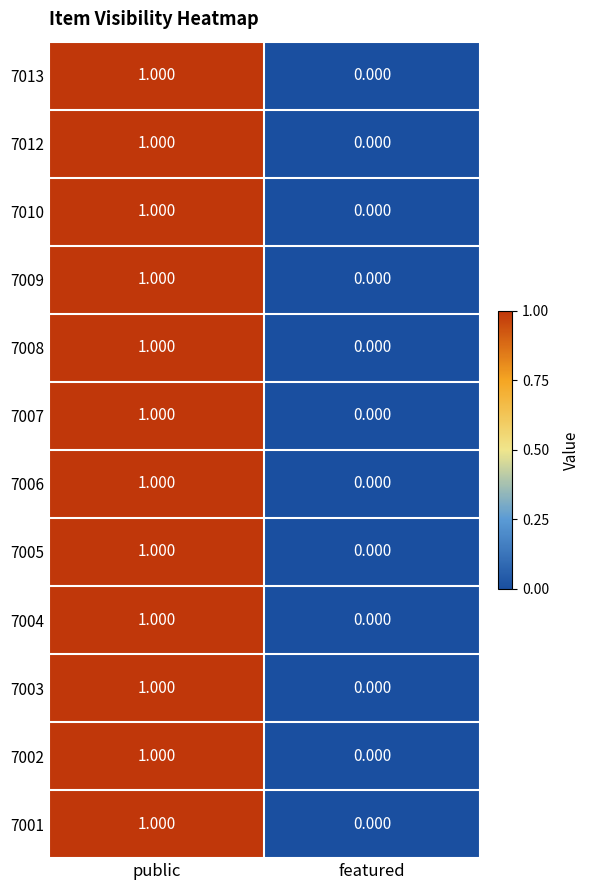

At which label is 7004 closest to 0?

featured